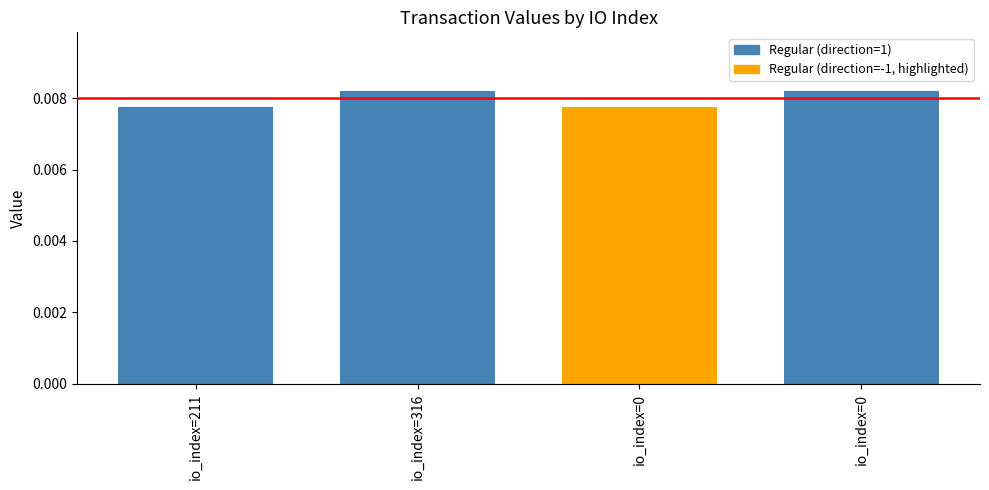

How many bars are there in total?

4